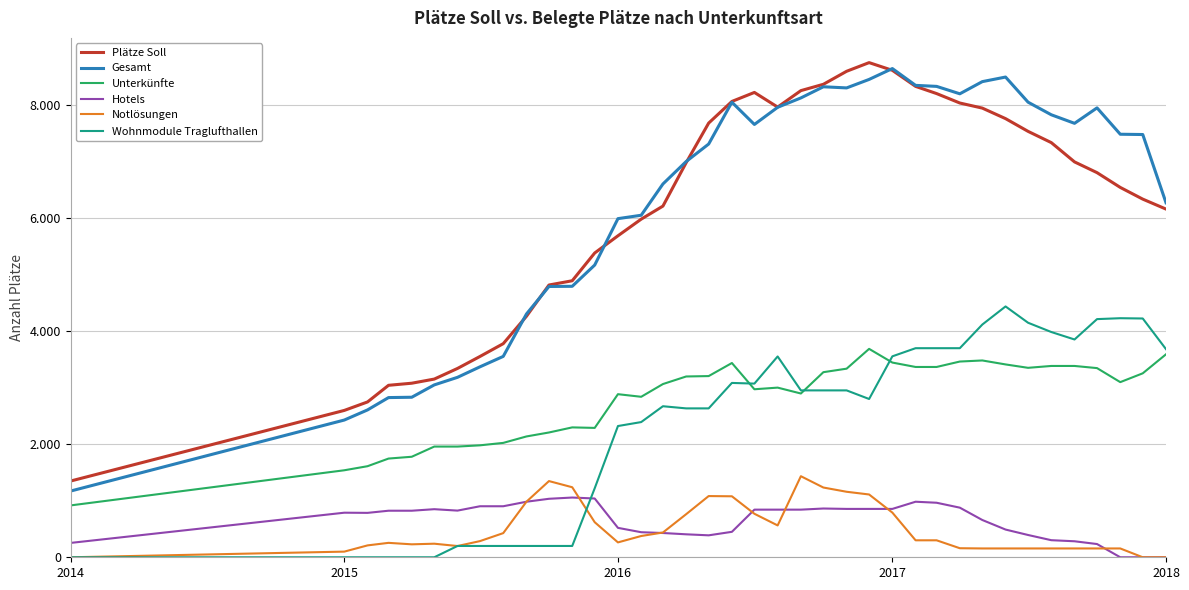

Does the chart display data point markers on the line(s)?

No